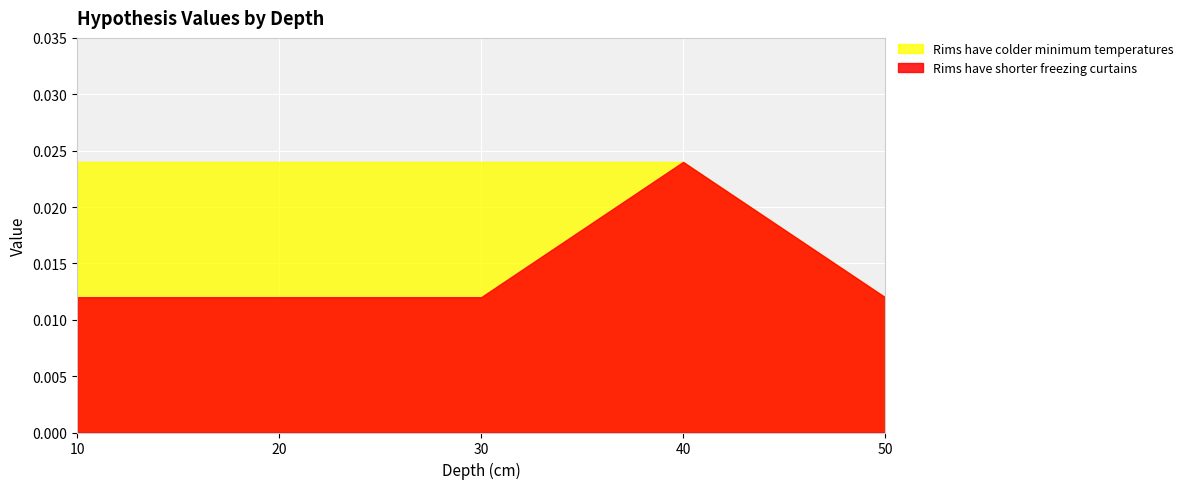

Which has a higher value, 10 or 20?

10